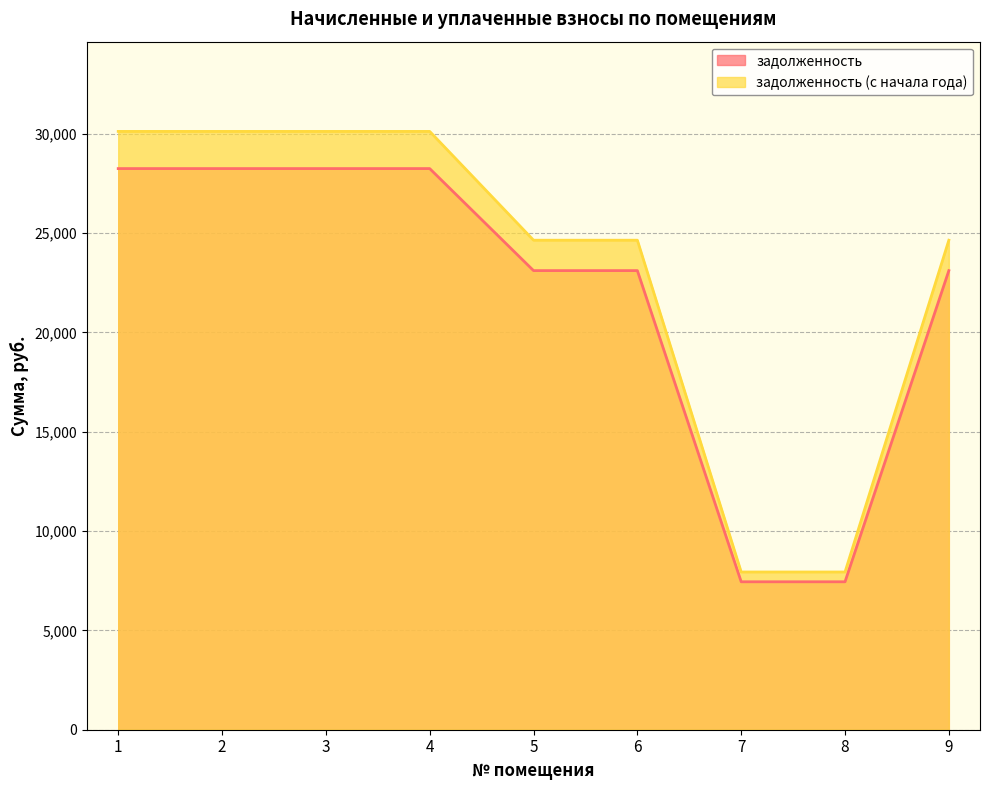

The задолженность (с начала года) series shows 41671.8 at 2. True or false?

False